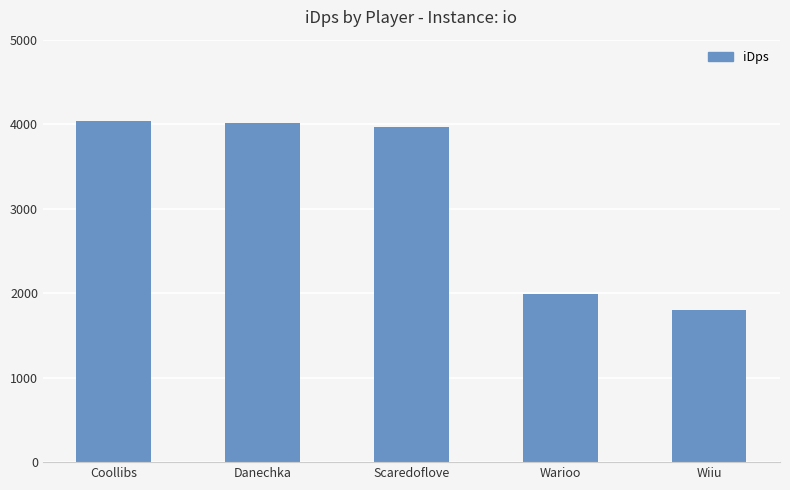

What is the minimum value shown in the chart?

1797.1